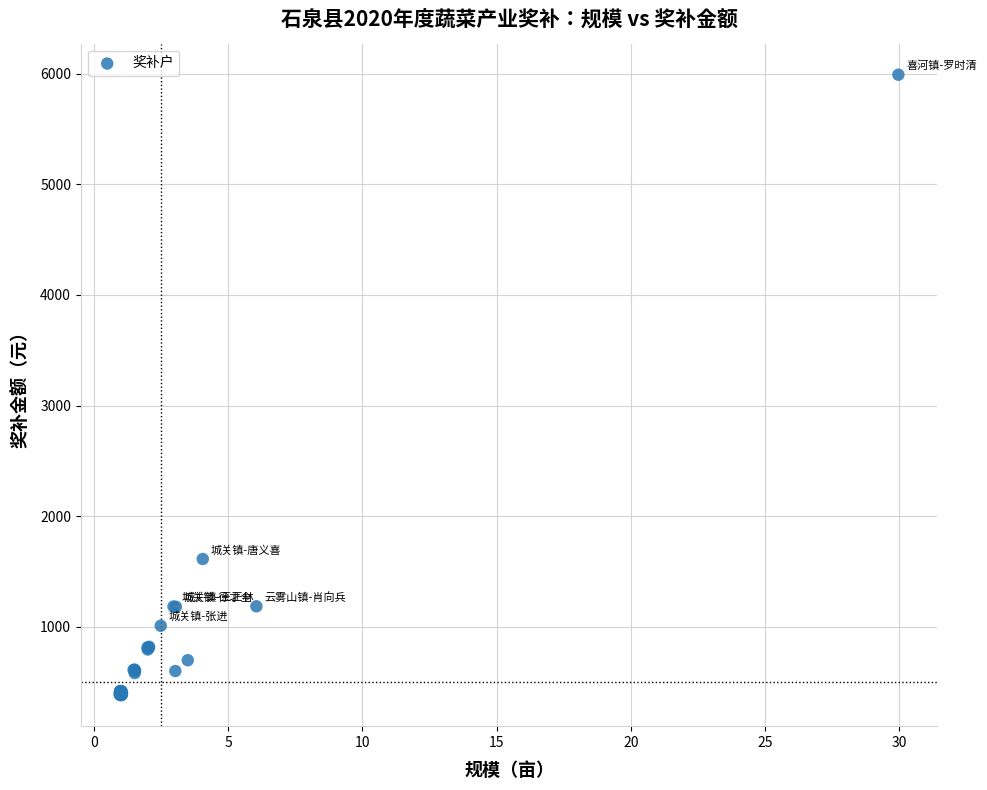

What Y value in the scatter plot is closest to 3186?

1612.6